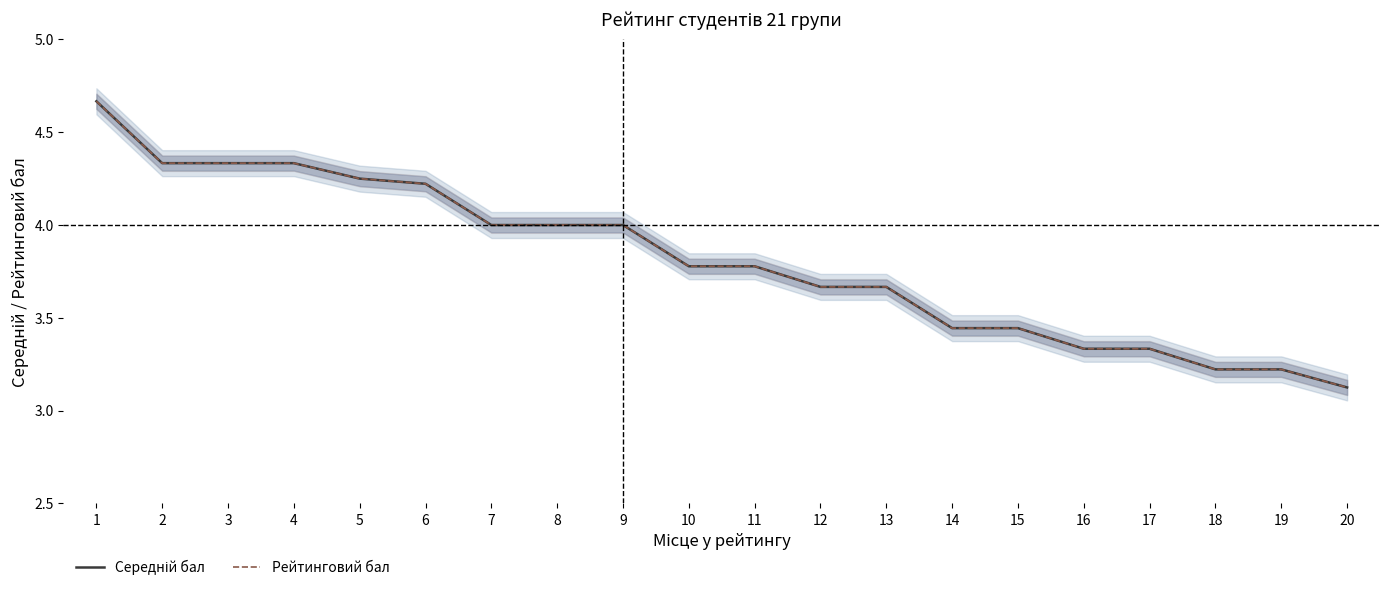

True or false: Середній бал and Рейтинговий бал intersect in this chart.

False